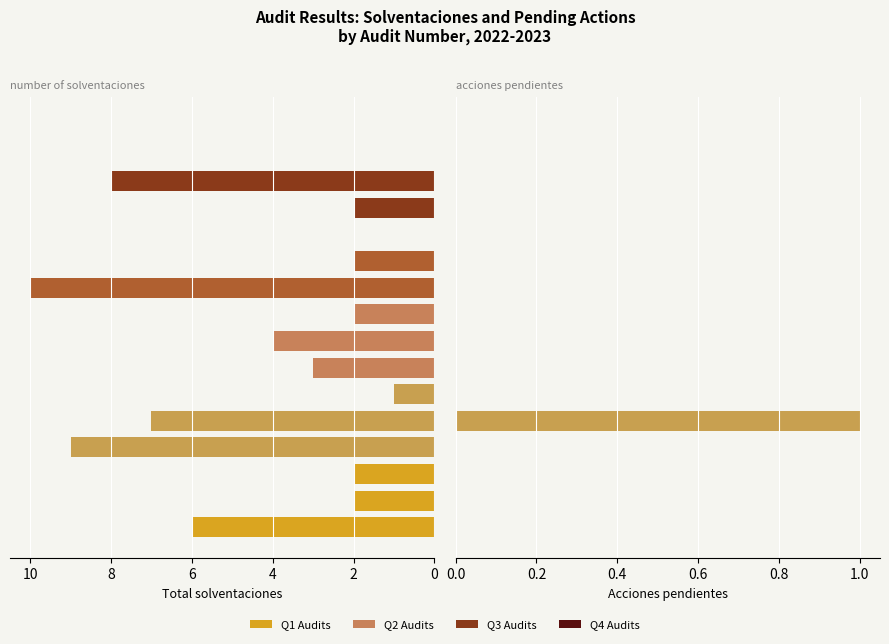

Is it true that Total solventaciones (col_24) equals 0 at 11?

True